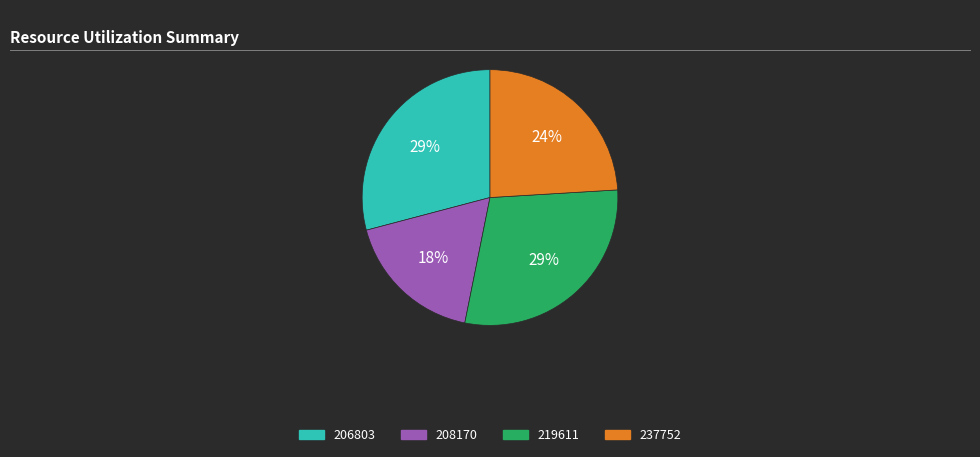

Between 237752 and 208170, which is larger?

237752